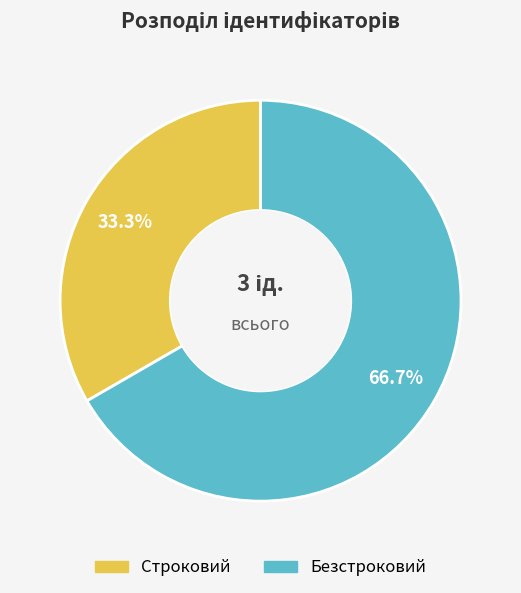

Between Строковий and Безстроковий, which is larger?

Безстроковий